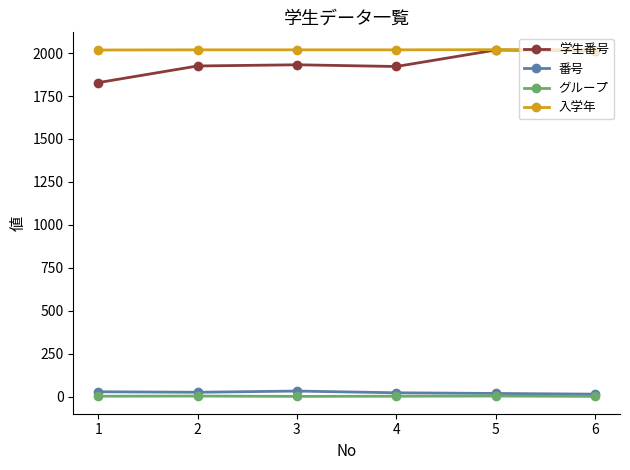

The value of 入学年 at 5 is 3089. True or false?

False